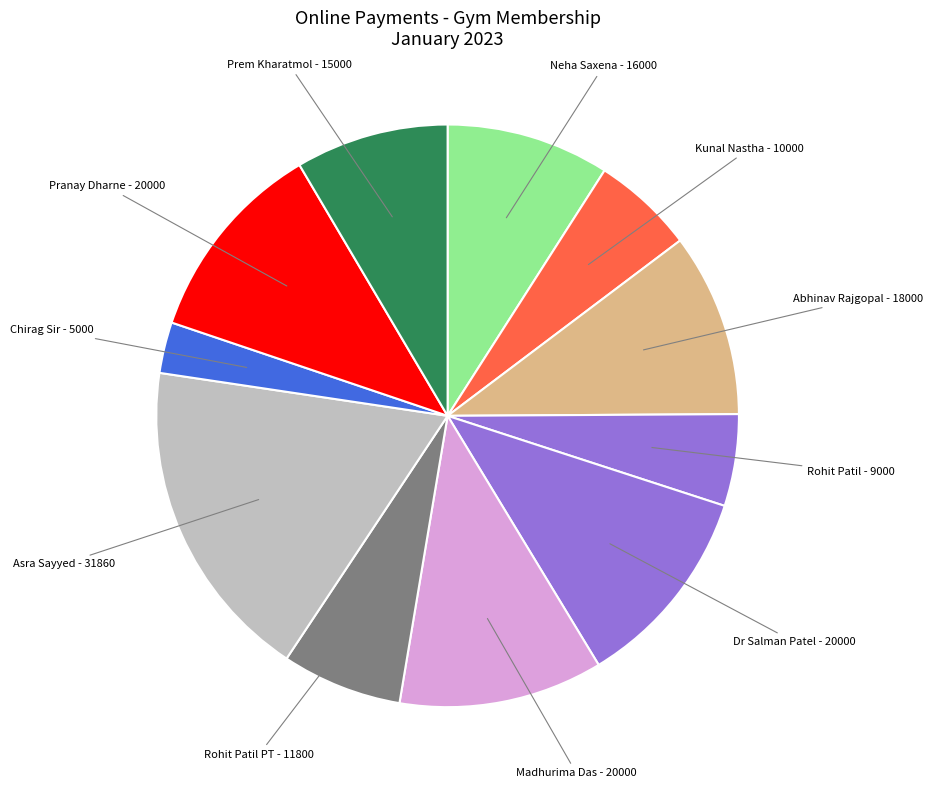

Which slice is the largest?

Asra Sayyed - 31860